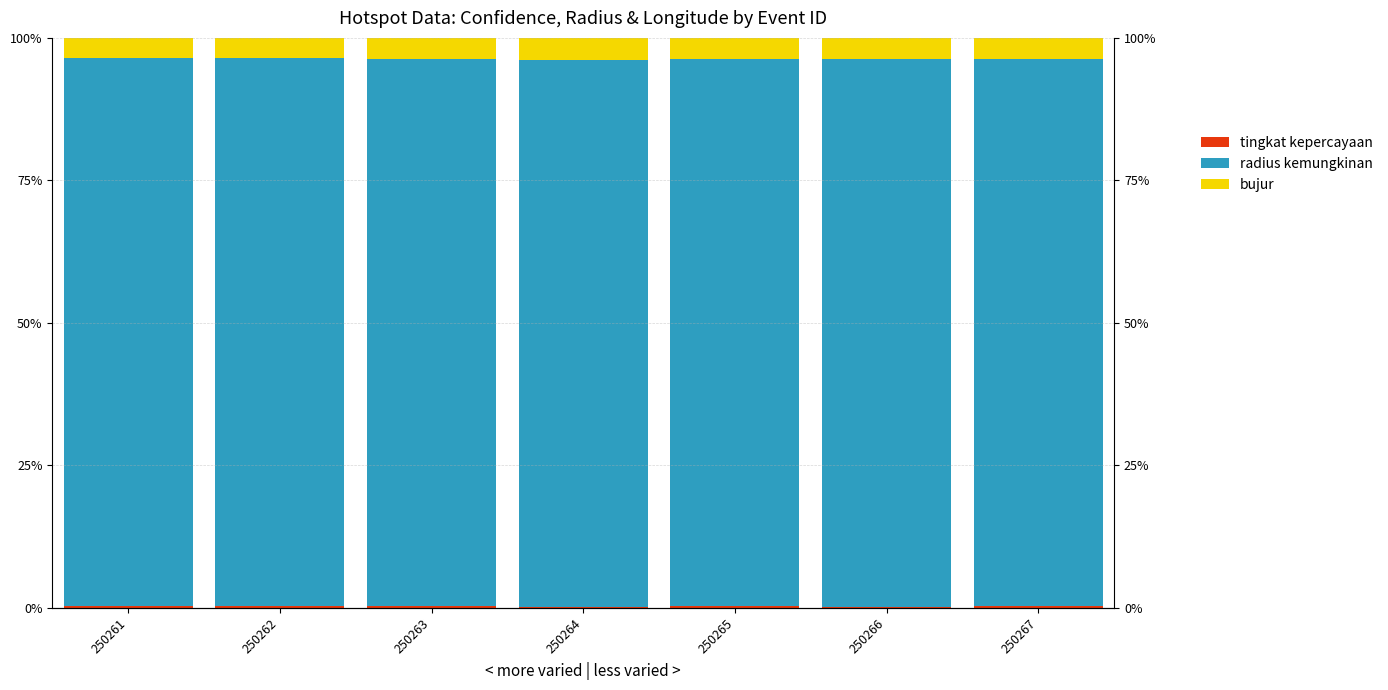

Count the number of categories in the chart.

7